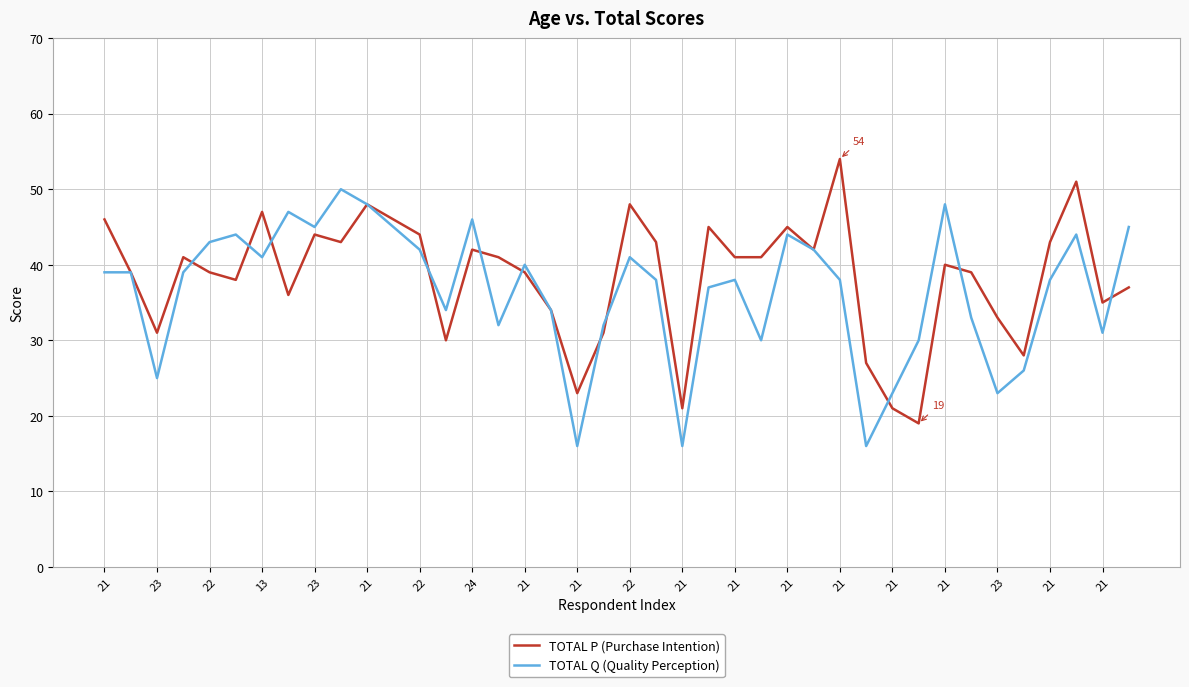

Rank the series by their maximum value, from highest to lowest.

TOTAL P (Purchase Intention), TOTAL Q (Quality Perception)